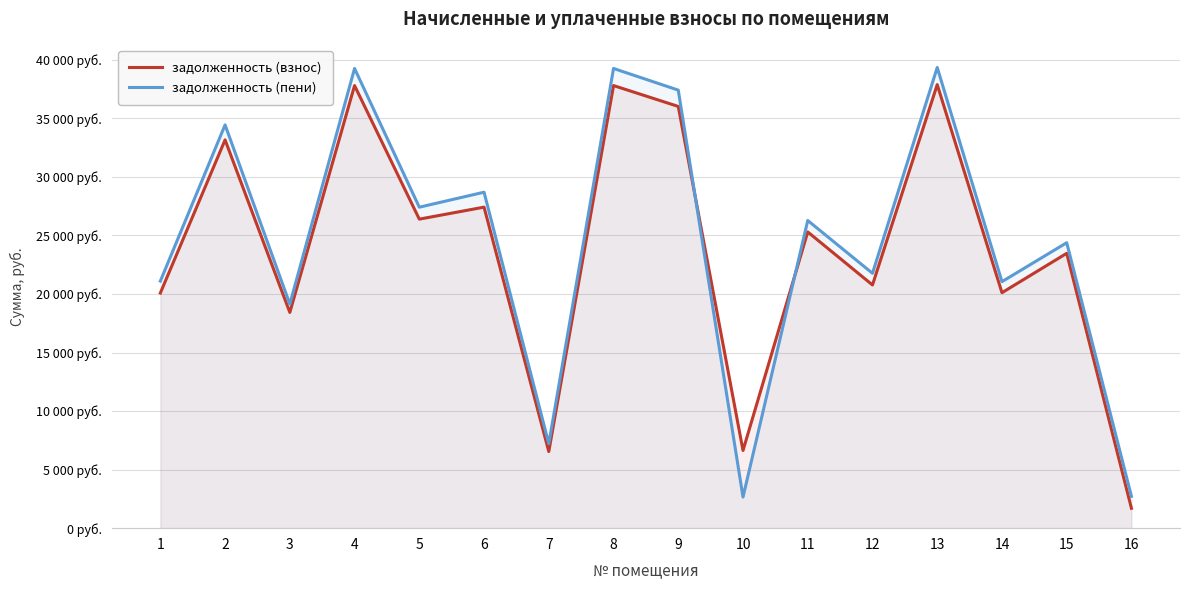

At 14, list the series in order from smallest to largest.

задолженность (взнос), задолженность (пени)